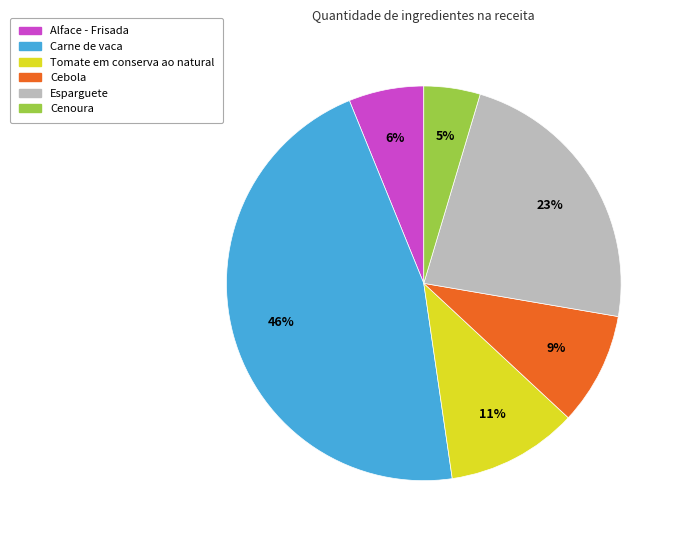

Which category has the biggest portion of the pie?

Carne de vaca